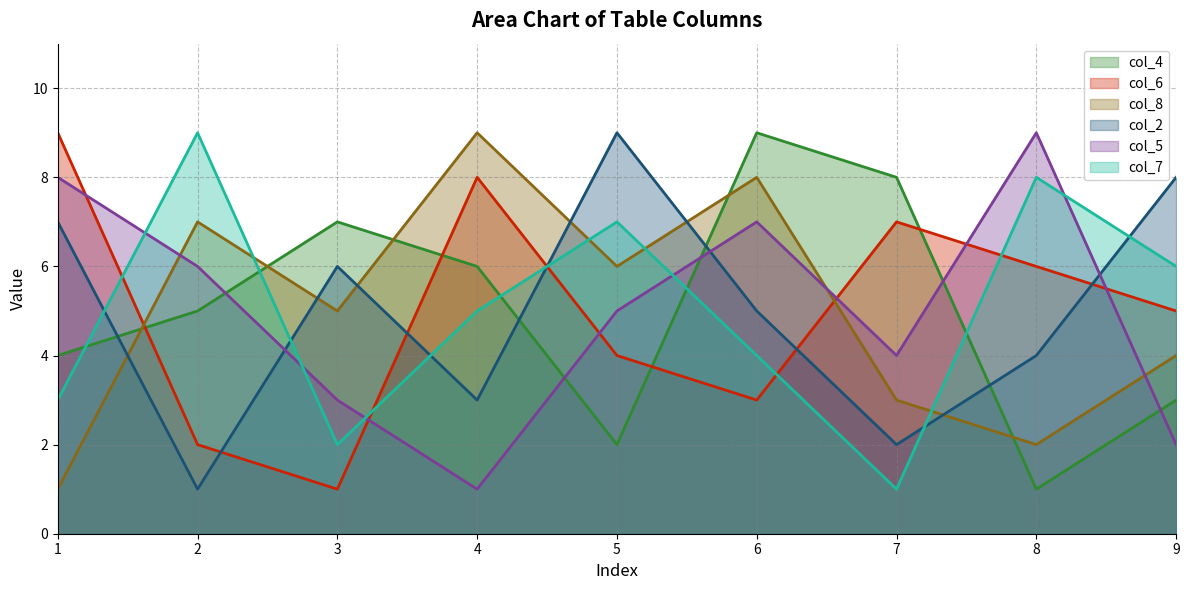

What is the average value of the col_7 series?

5